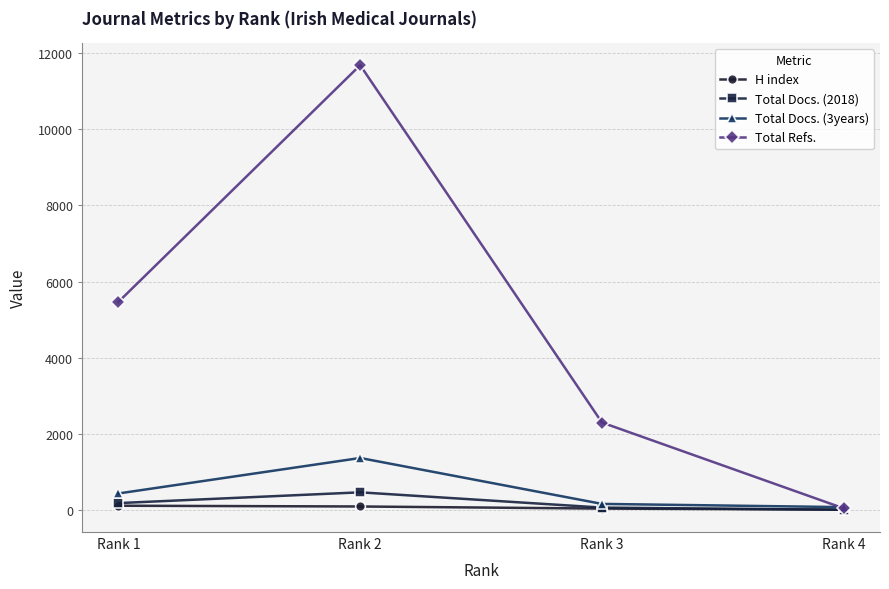

How many interior local peaks does the Total Refs. series have?

1